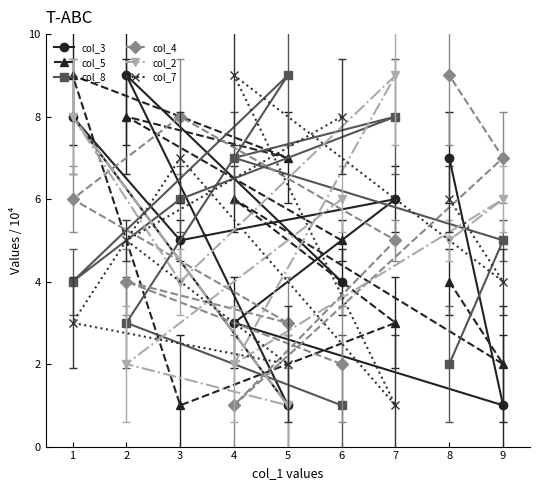

How many lines are shown in the chart?

6